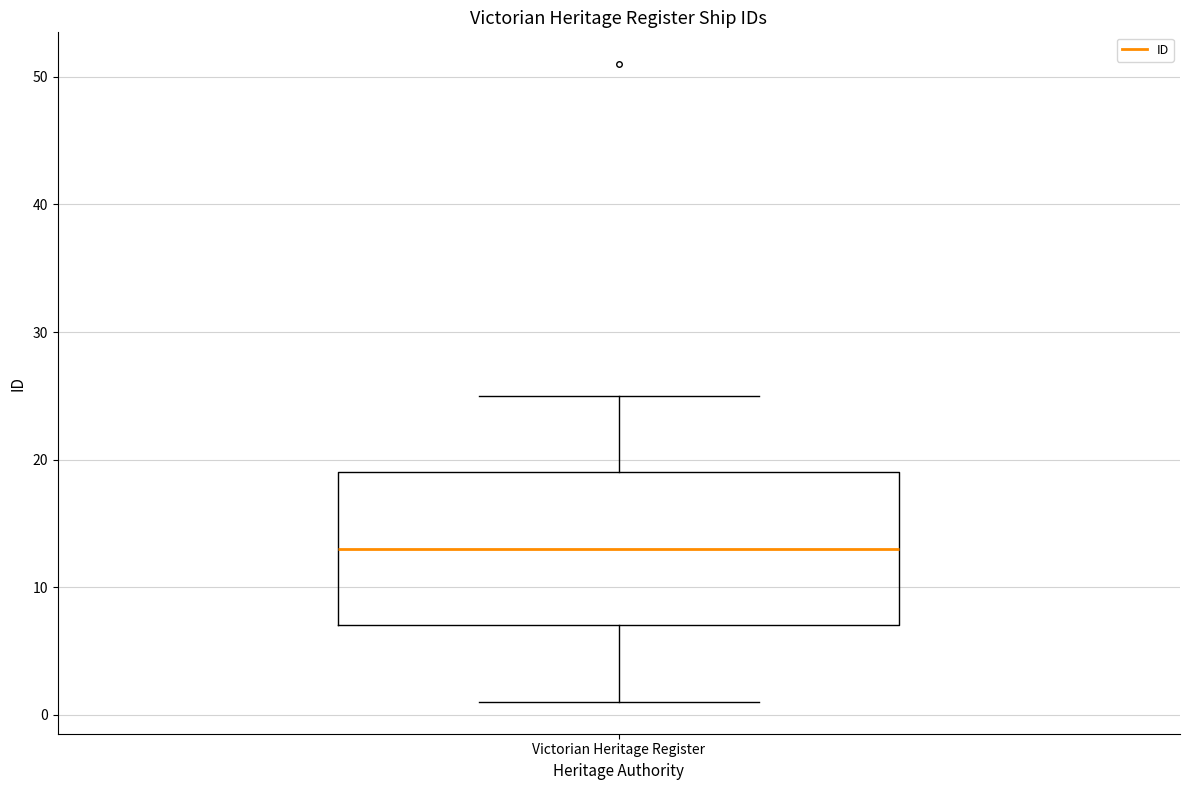

Read this box plot against the y-axis: the position of the median line, the range covered by the box, and the ends of both whiskers. The values are not printed on the chart, so give them approximately, as read against the axis.

median 13, box 7 to 19, whiskers 1 to 25